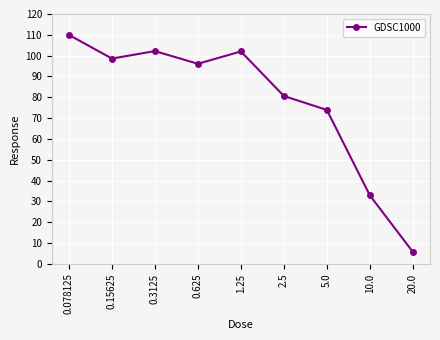

What is the difference between the maximum and minimum values?

104.2